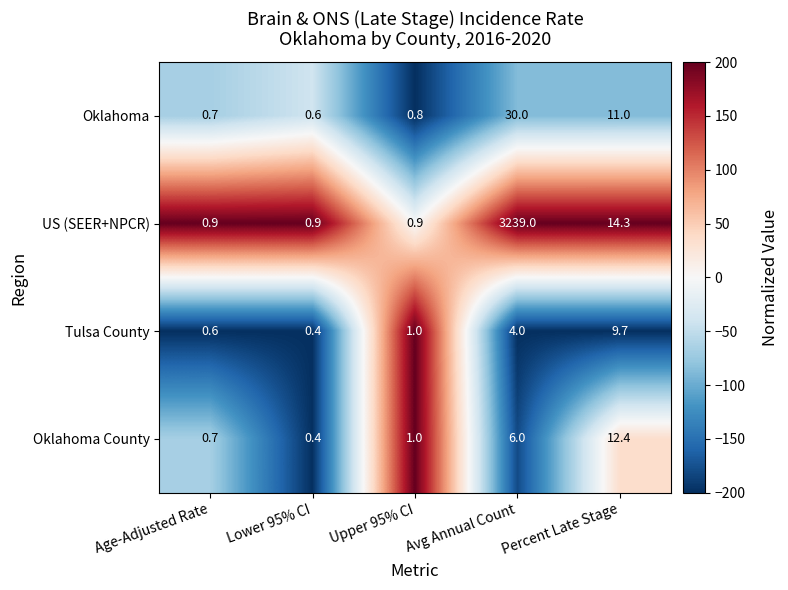

The US (SEER+NPCR) series shows 0.5 at Lower 95% CI. True or false?

False